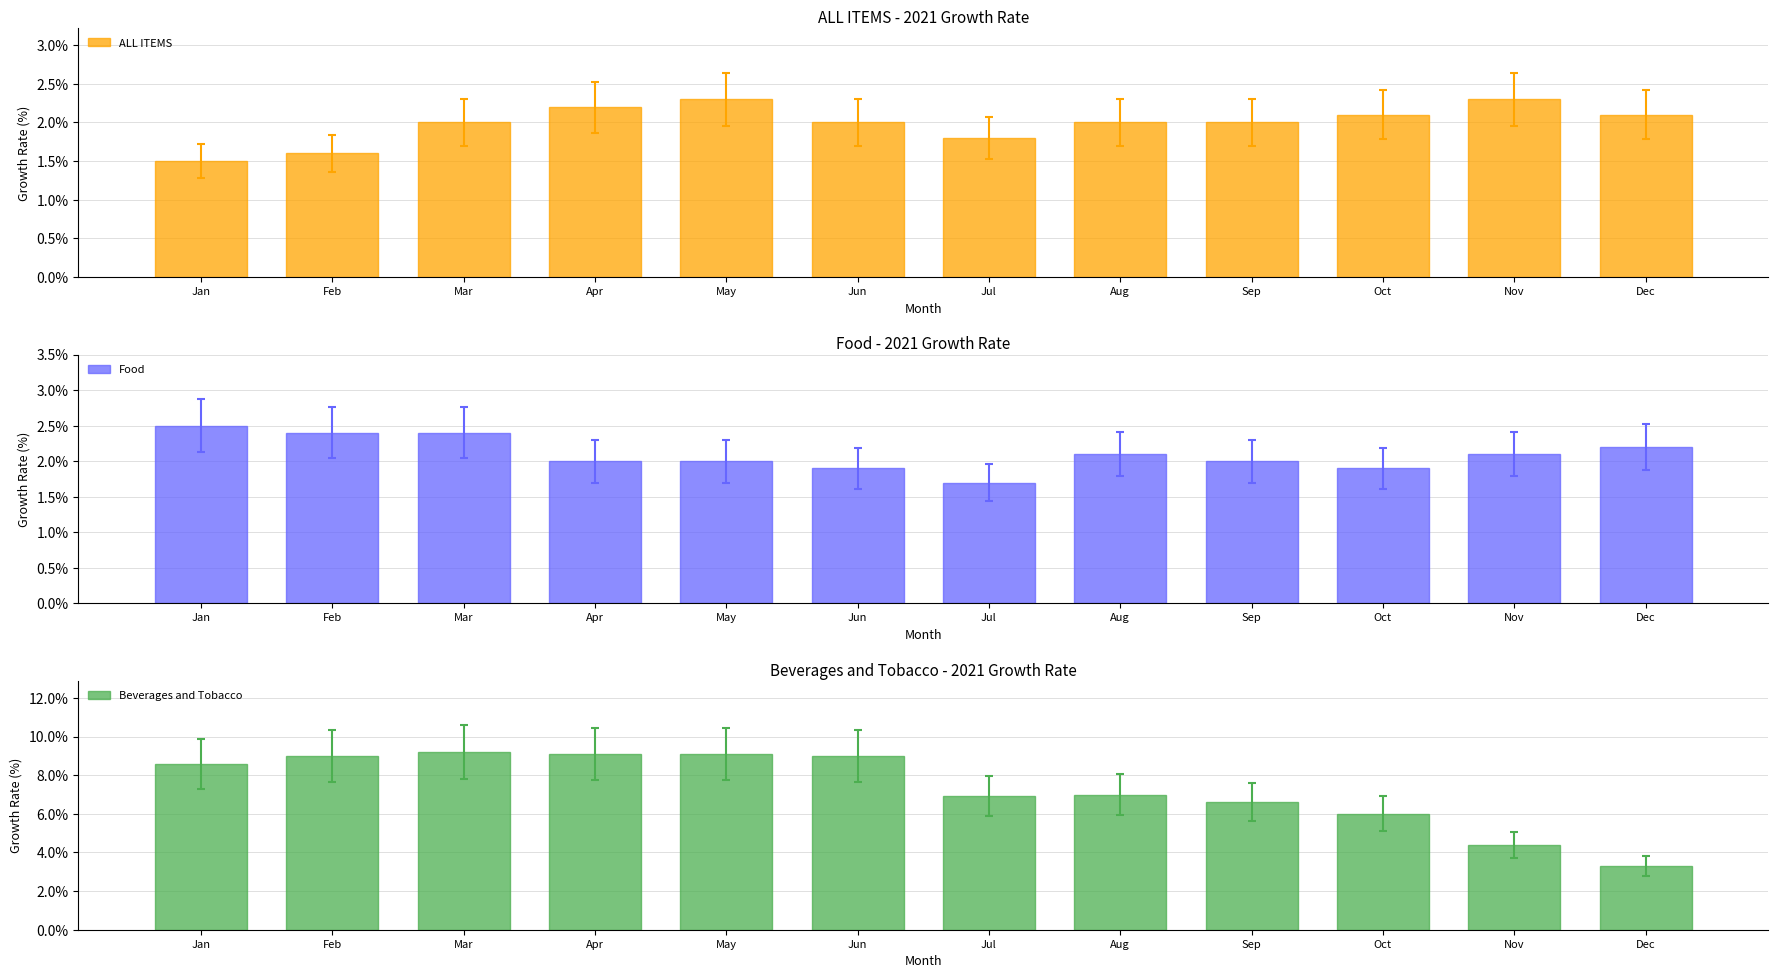

Count the number of data series in this chart.

3